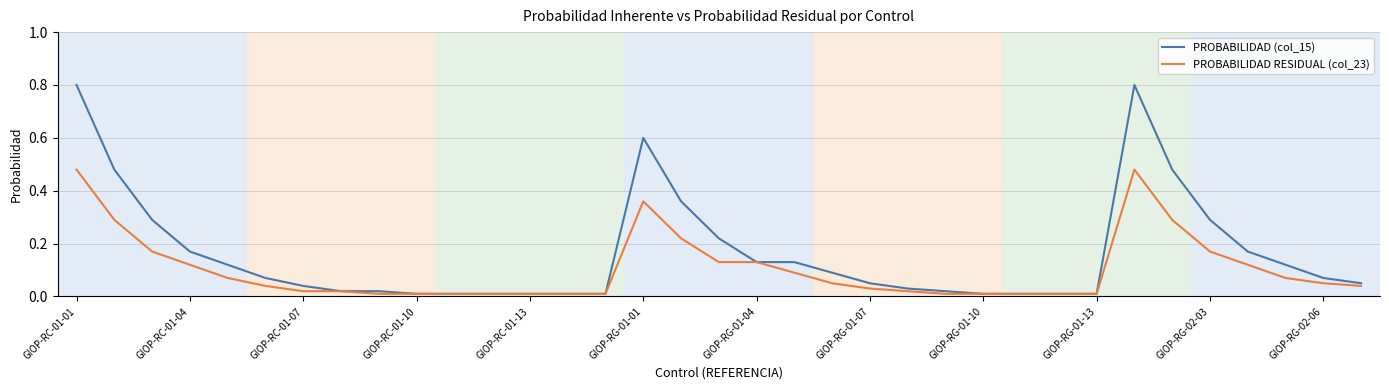

What is the highest value of the PROBABILIDAD (col_15) series?

0.8